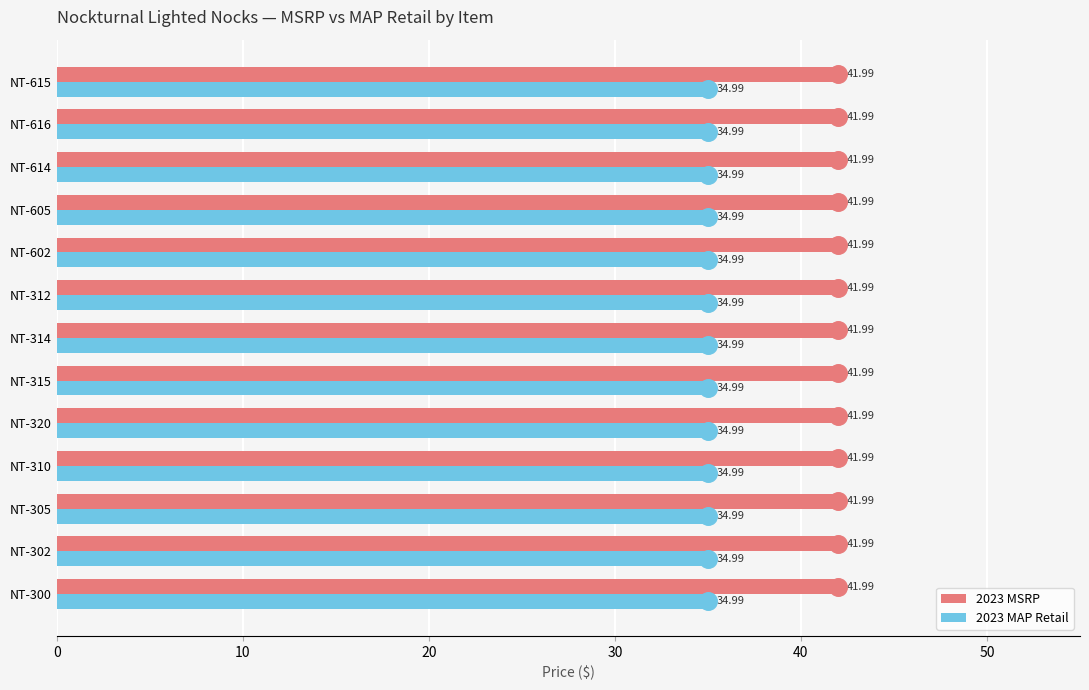

At how many categories does at least one series exceed 37?

13